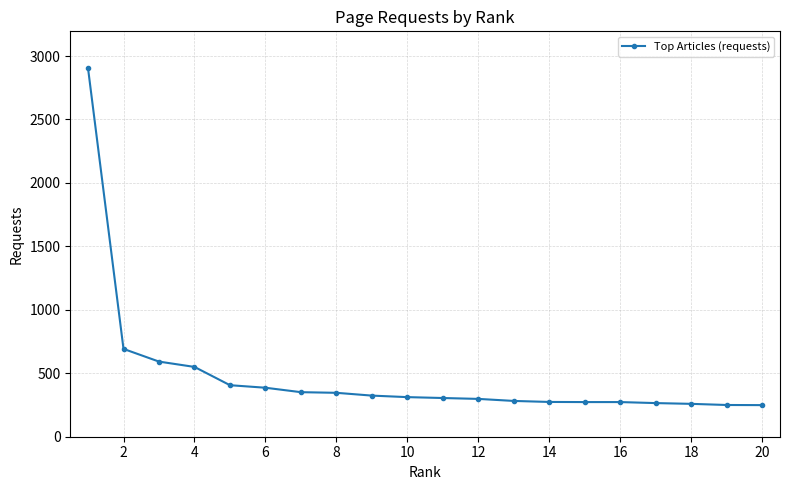

What is the minimum value shown in the chart?

249